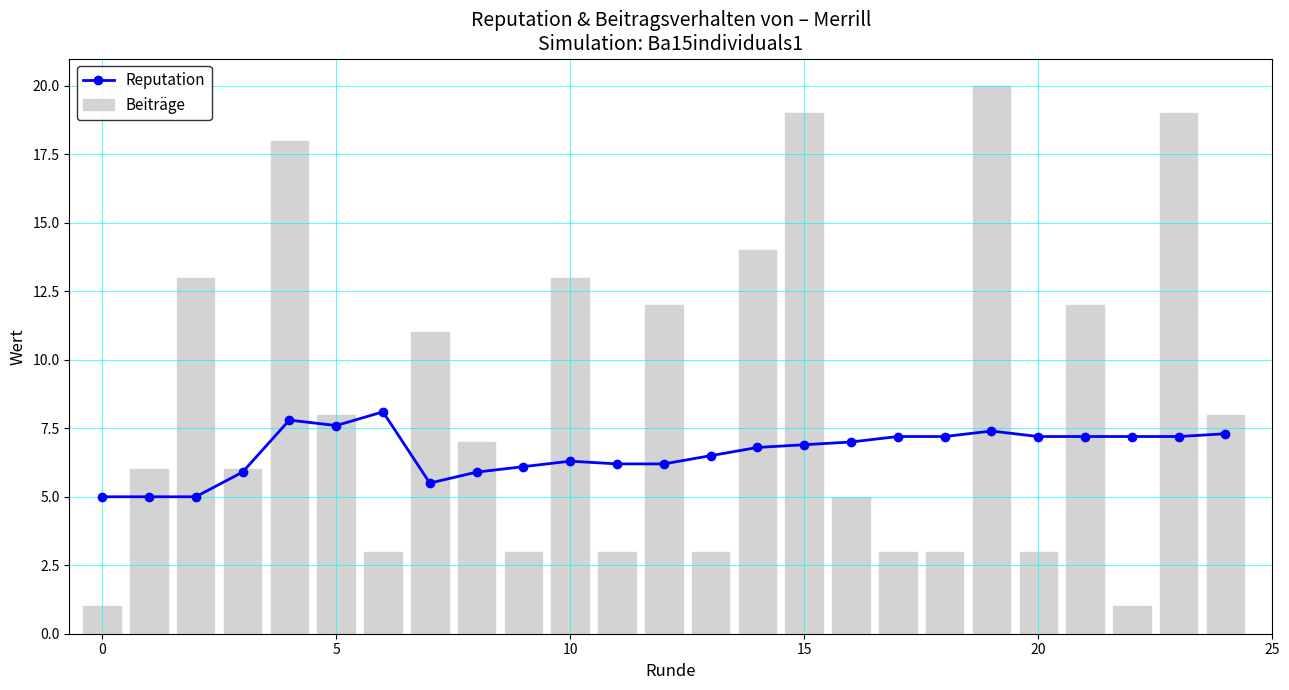

What is the highest value of the Reputation series?

8.1